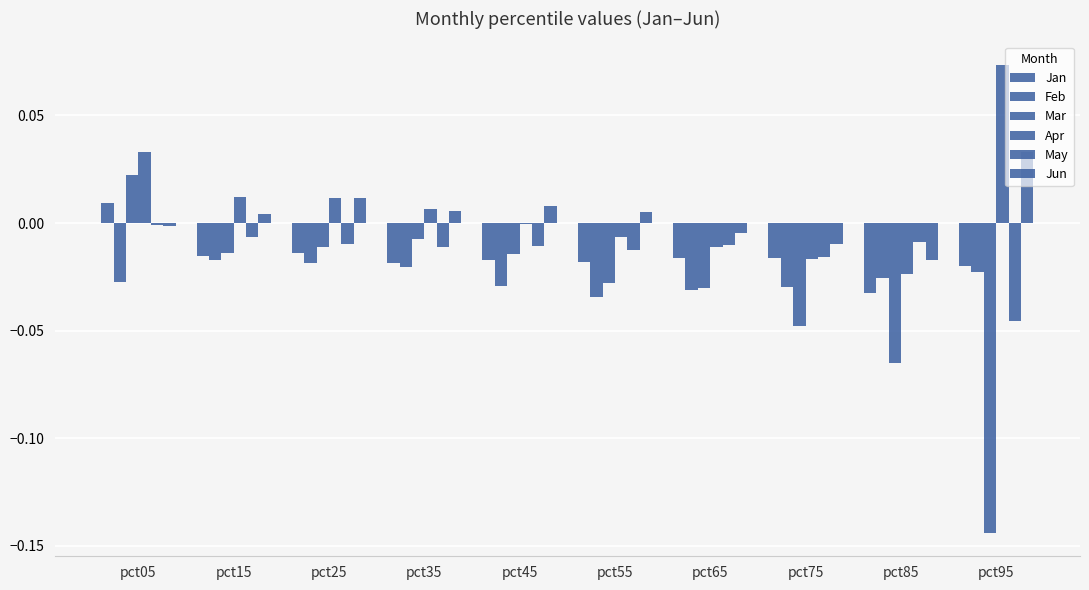

Which category has the lowest value in the Jan series?

pct85